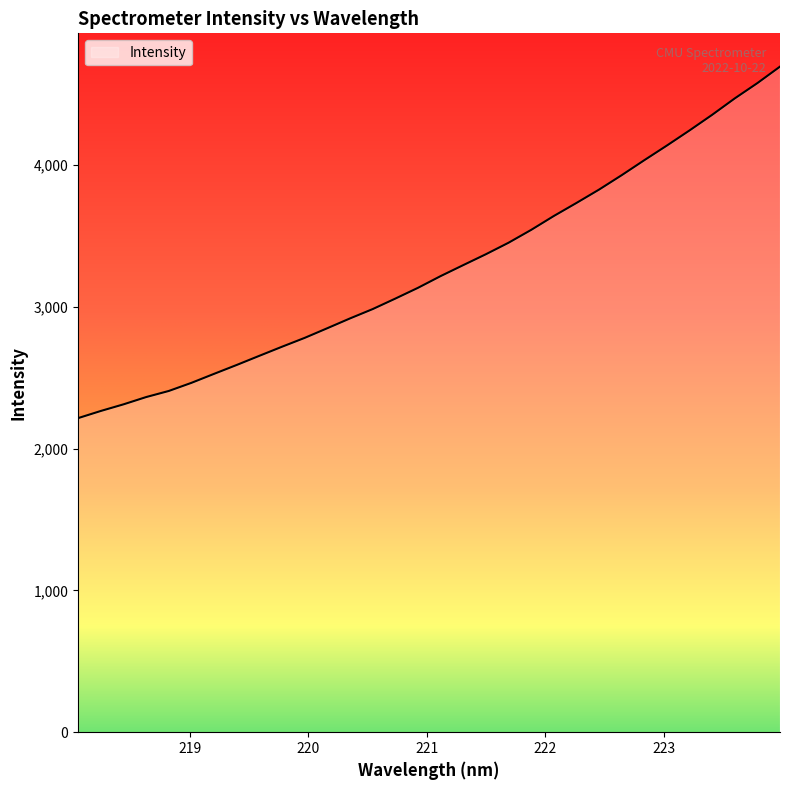

What is the greatest value displayed?

4692.8